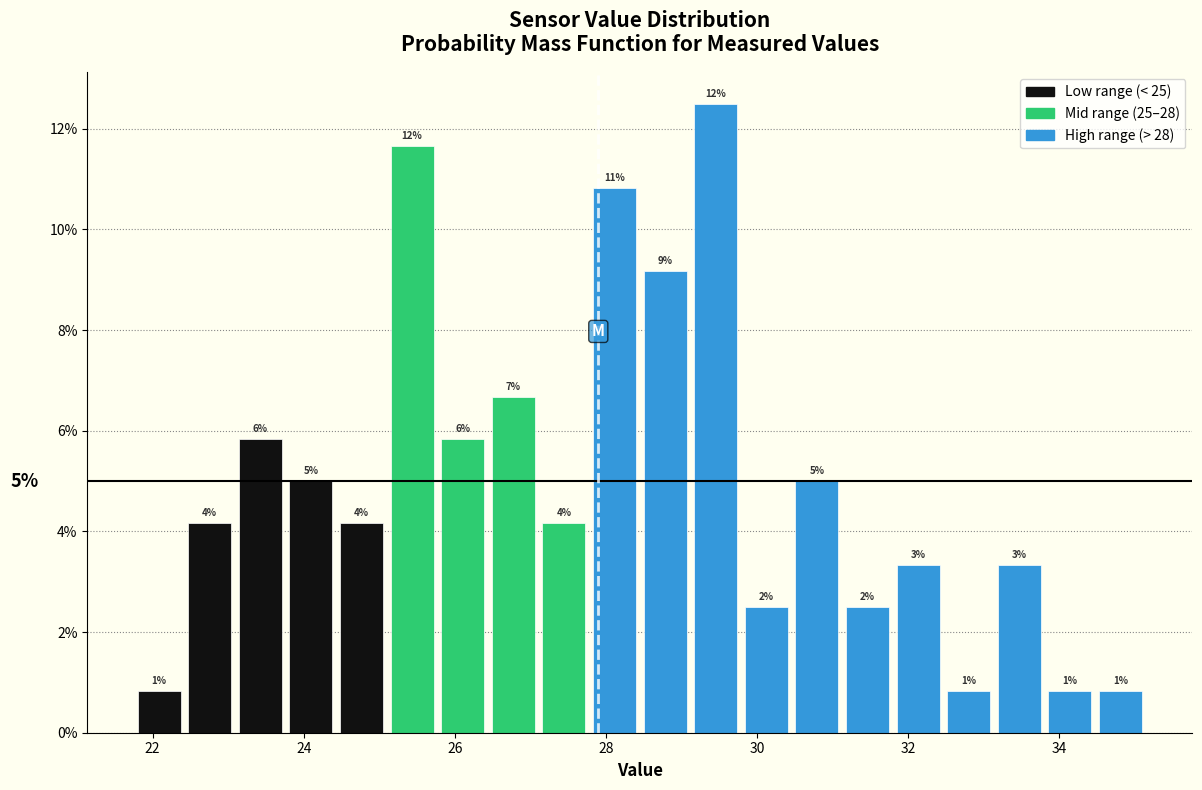

Read against the x-axis, roughly where is the centre of the tallest bar?

29.4